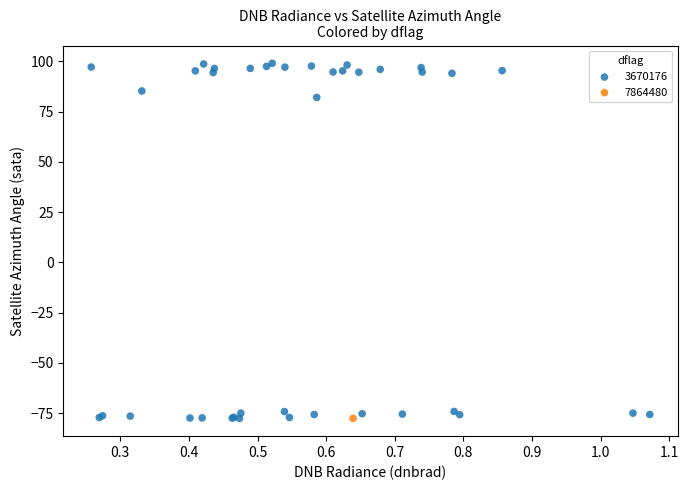

What are all the series names shown in the legend?

3670176, 7864480